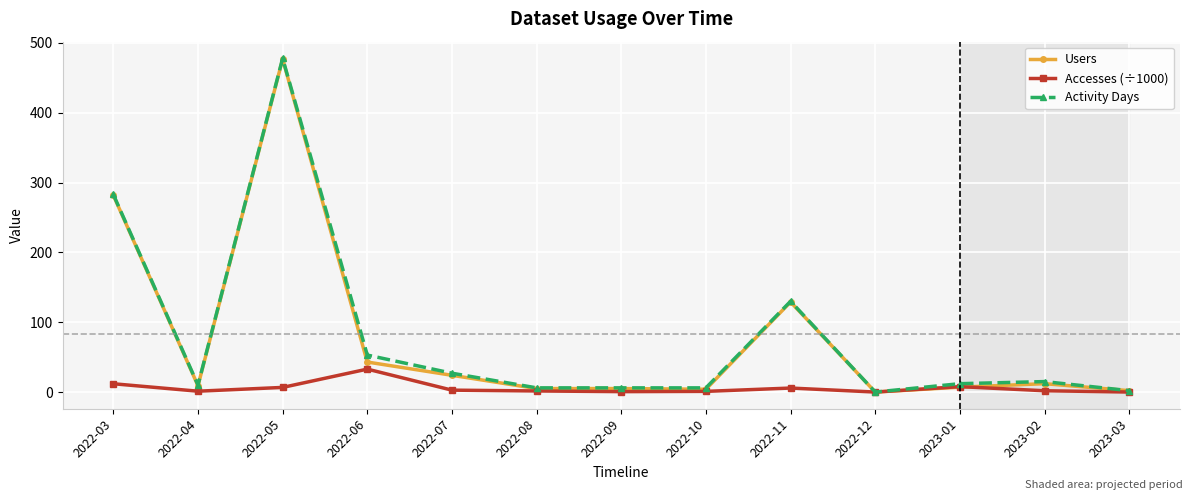

The Activity Days series shows -201.9 at 2022-12. True or false?

False